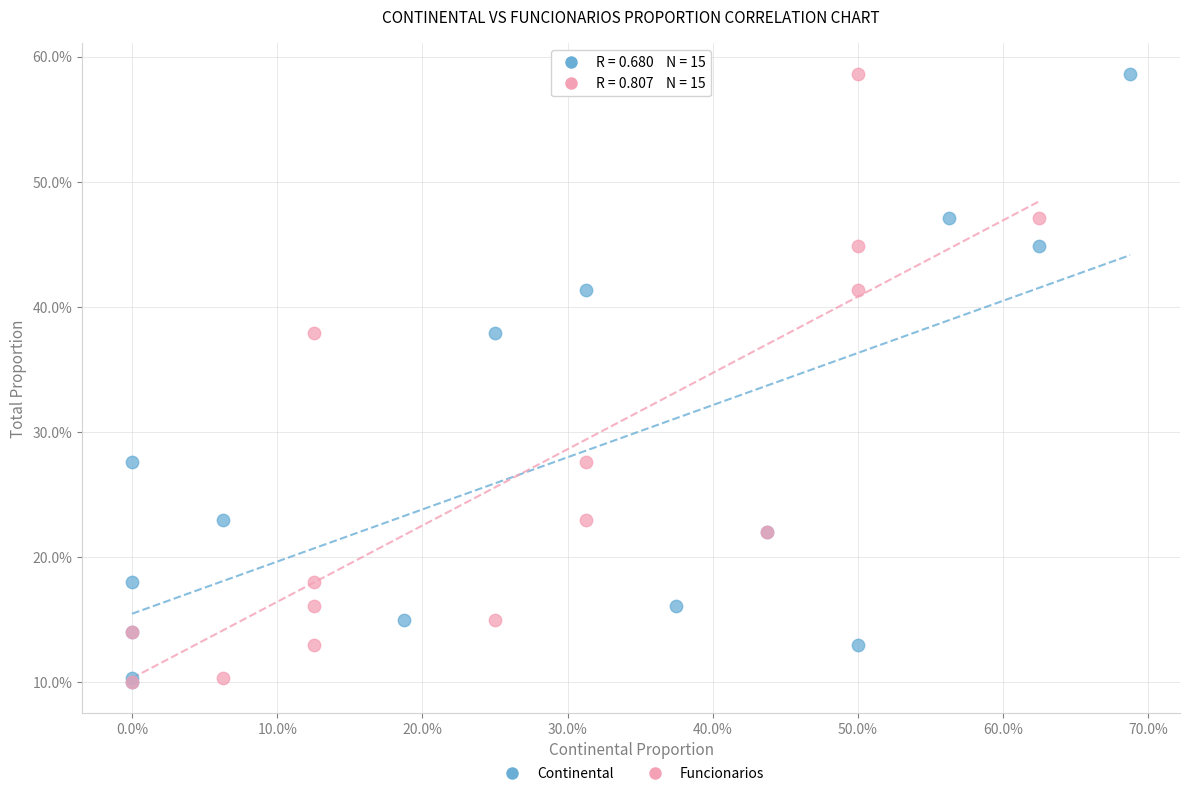

What are all the series names shown in the legend?

Continental, Funcionarios